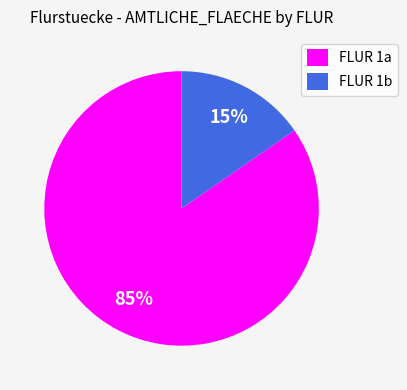

Between FLUR 1b and FLUR 1a, which is larger?

FLUR 1a